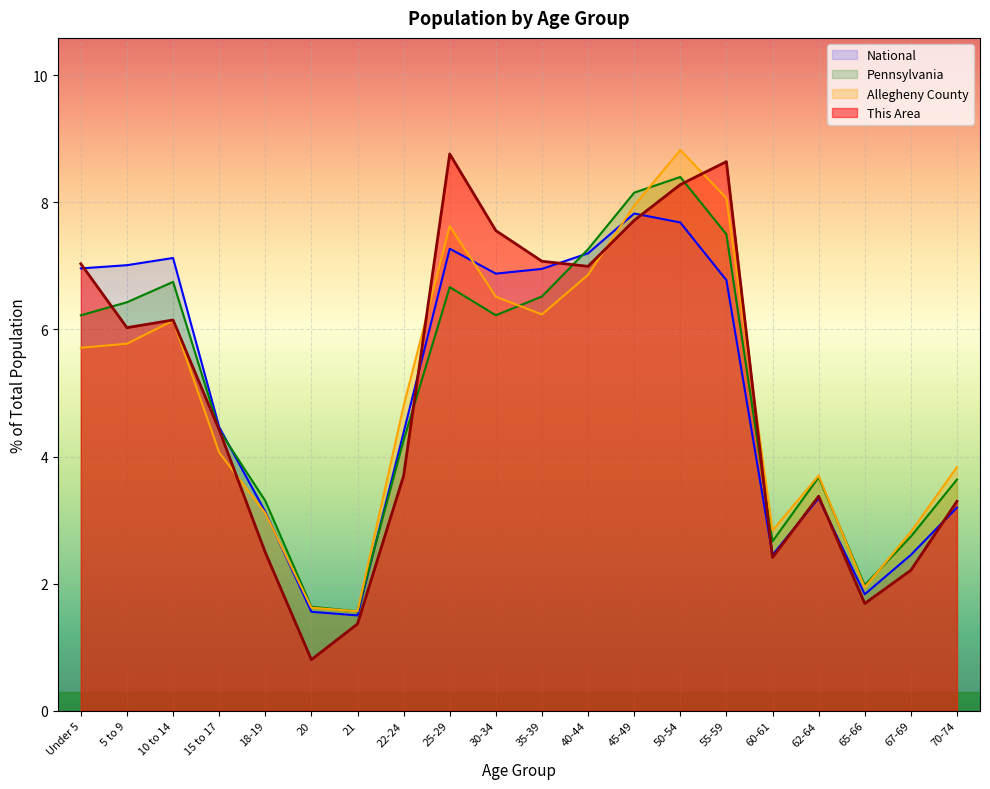

What is the sum of the National values at 50-54 and Under 5?

14.6